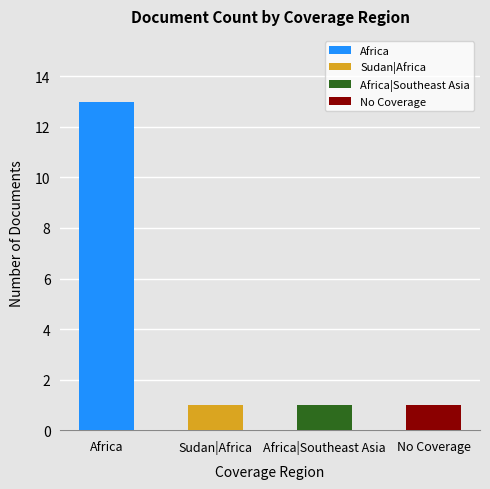

What is the value of the 1st bar from the left?

13